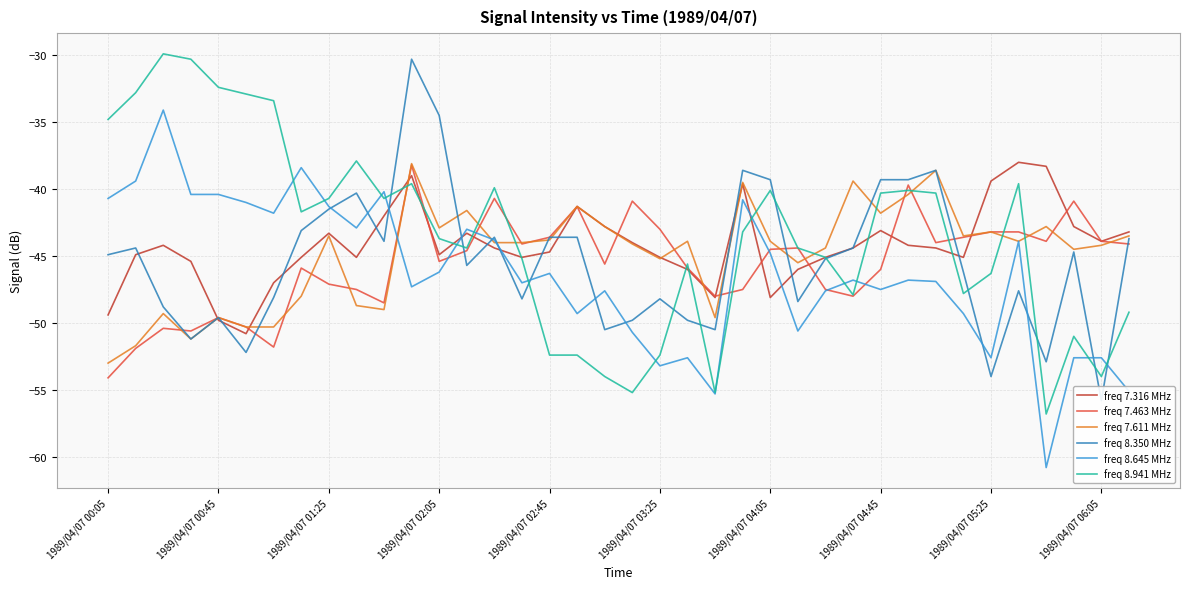

How many distinct data groups are displayed?

6